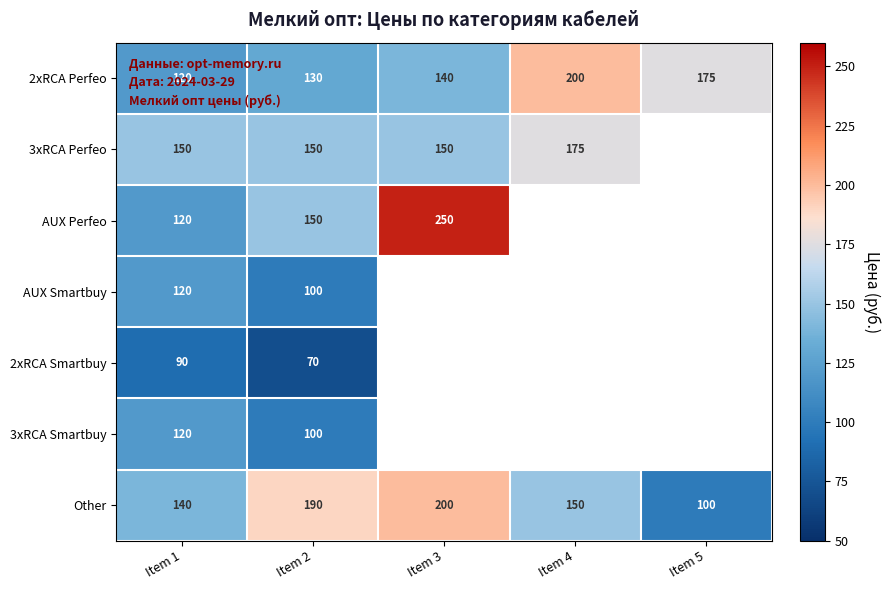

At how many categories does at least one series exceed 217?

1